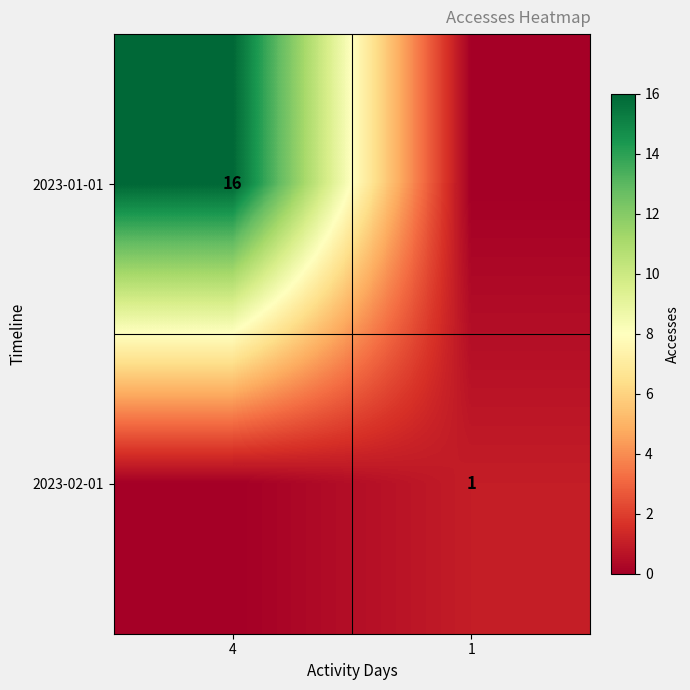

Is it true that 2023-01-01 equals 16 at 4?

True